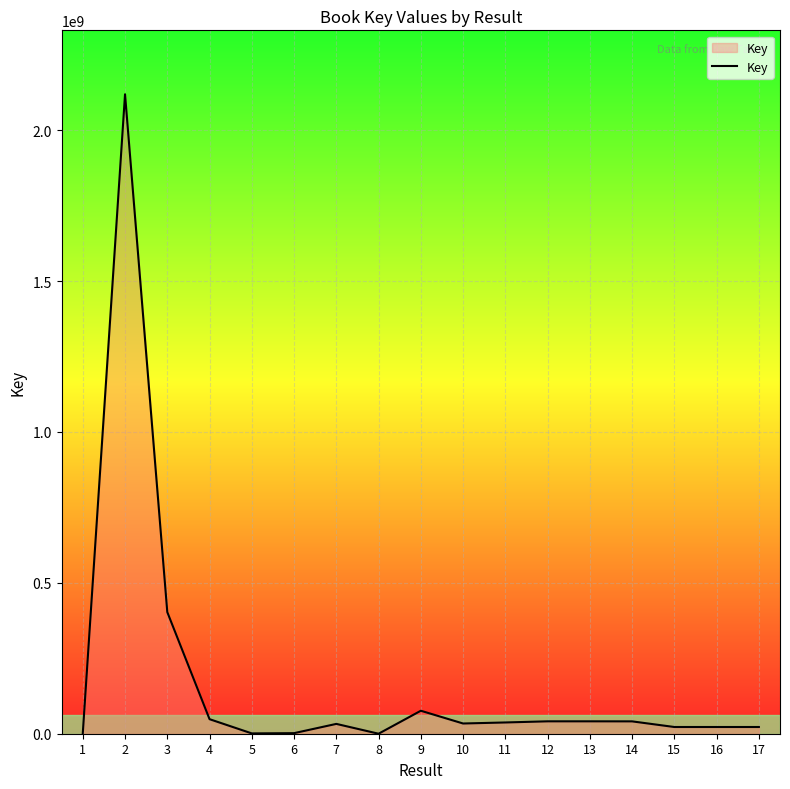

The value at 3 is 402974350. True or false?

True